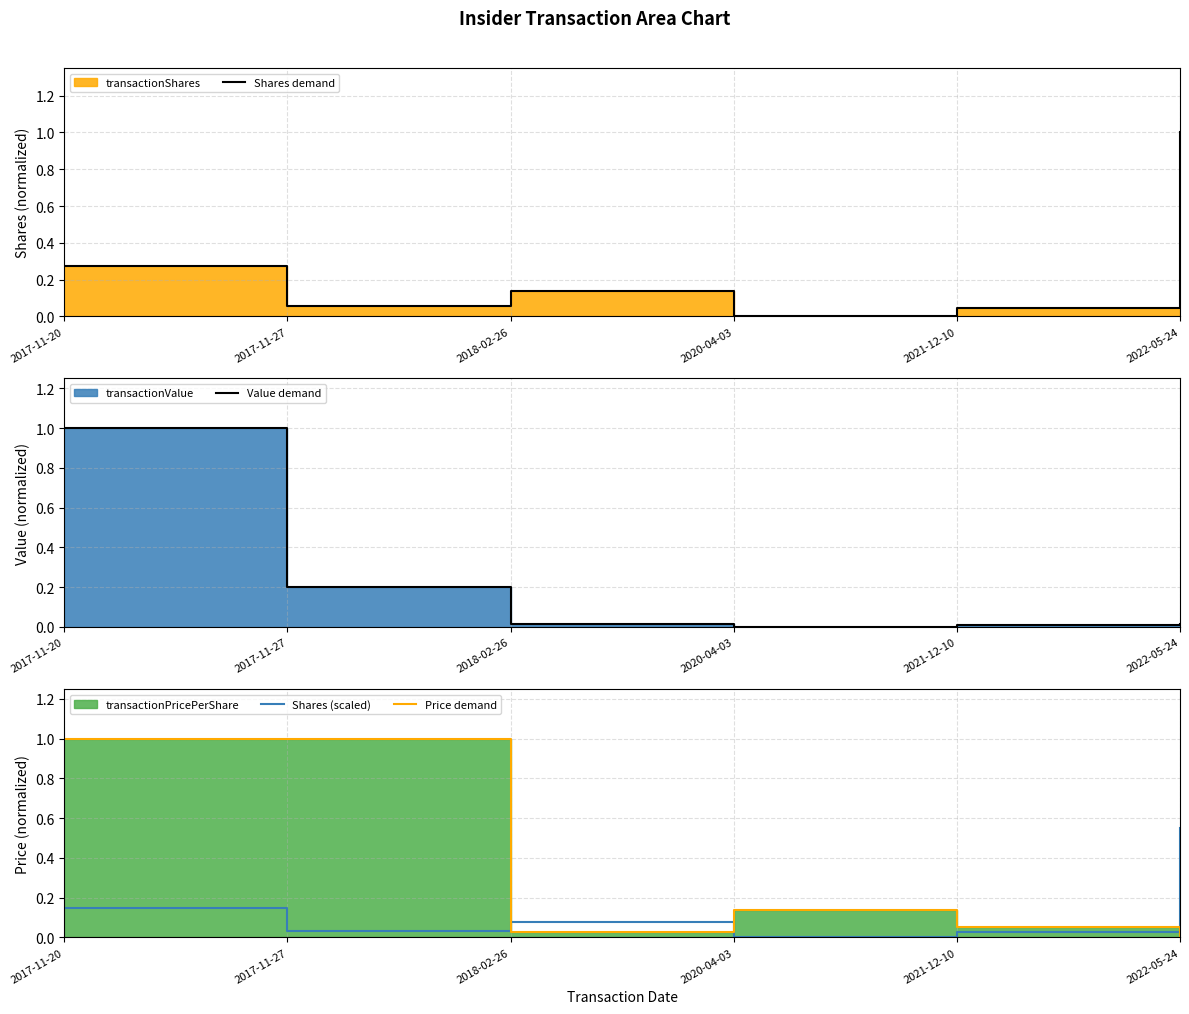

In Price demand, how many points are higher than both neighbors (excluding endpoints)?

1